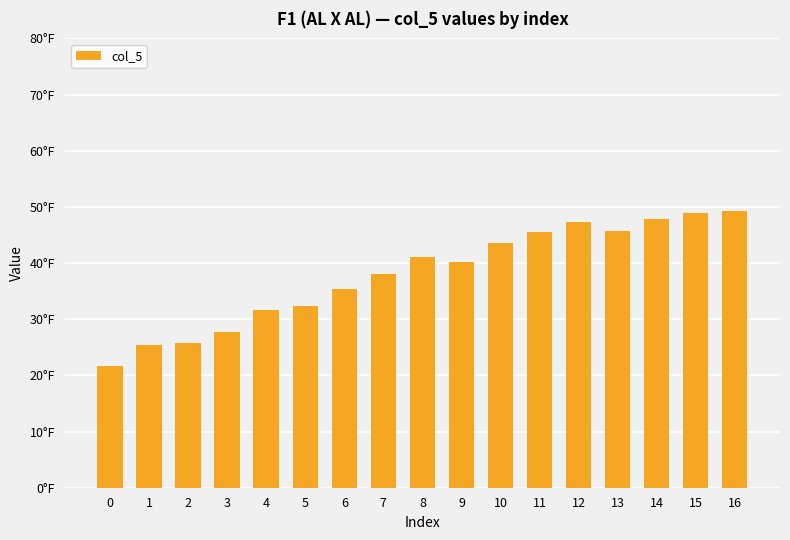

Which category has the highest value across all series?

16